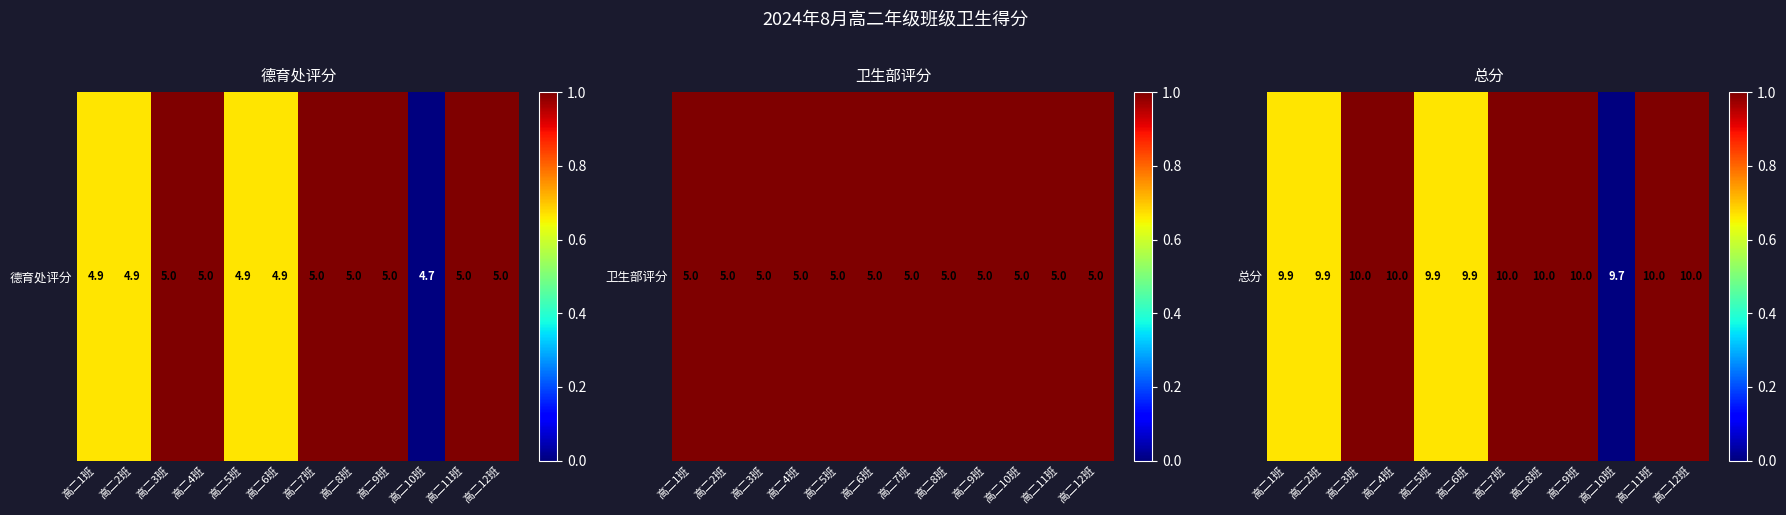

Rank the categories by value from lowest to highest.

高二10班, 高二1班, 高二2班, 高二5班, 高二6班, 高二3班, 高二4班, 高二7班, 高二8班, 高二9班, 高二11班, 高二12班